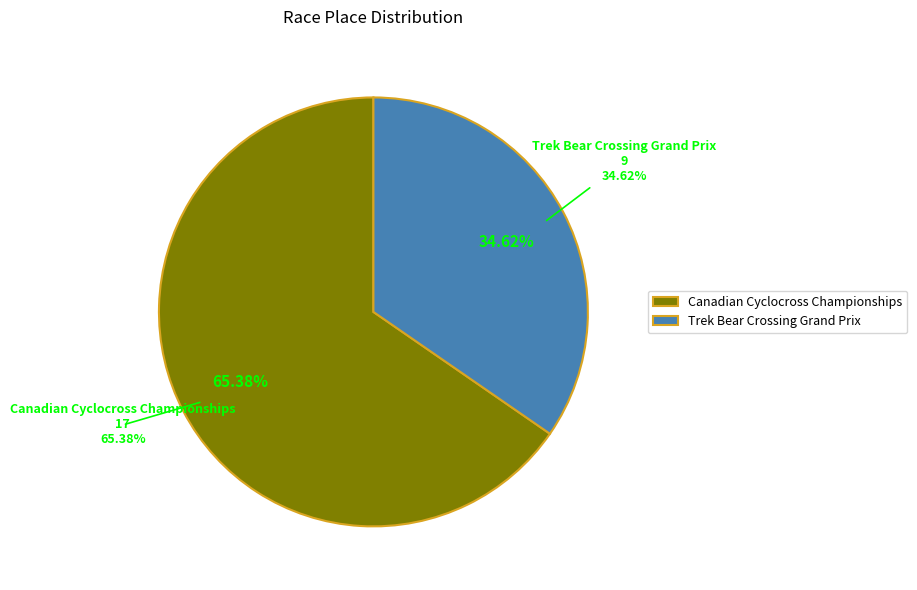

Is it true that Trek Bear Crossing Grand Prix is 35% of the pie?

True